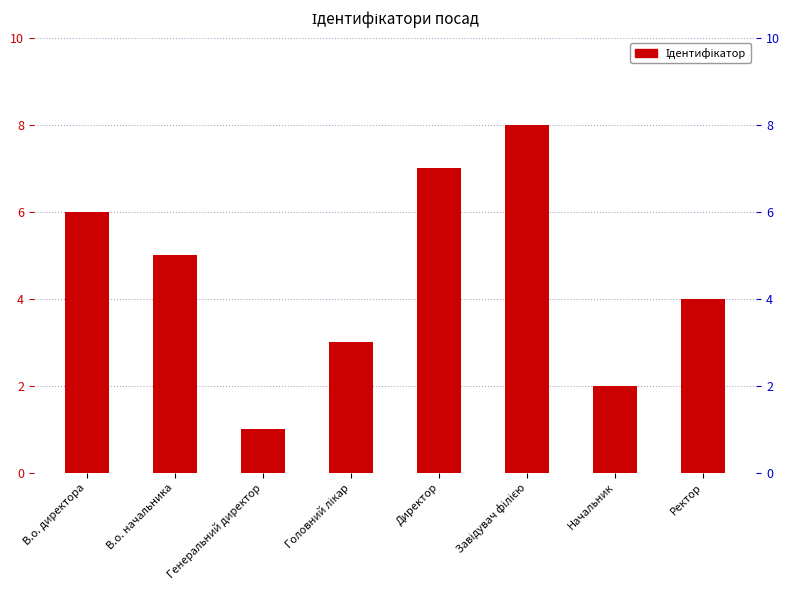

What position from the left is Директор?

5